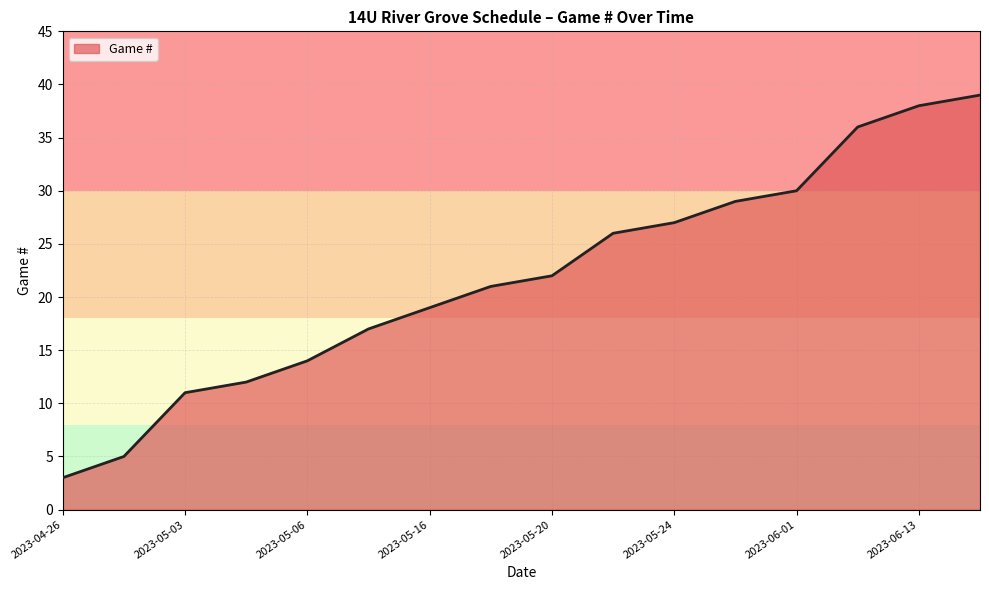

What is the maximum value shown in the chart?

39